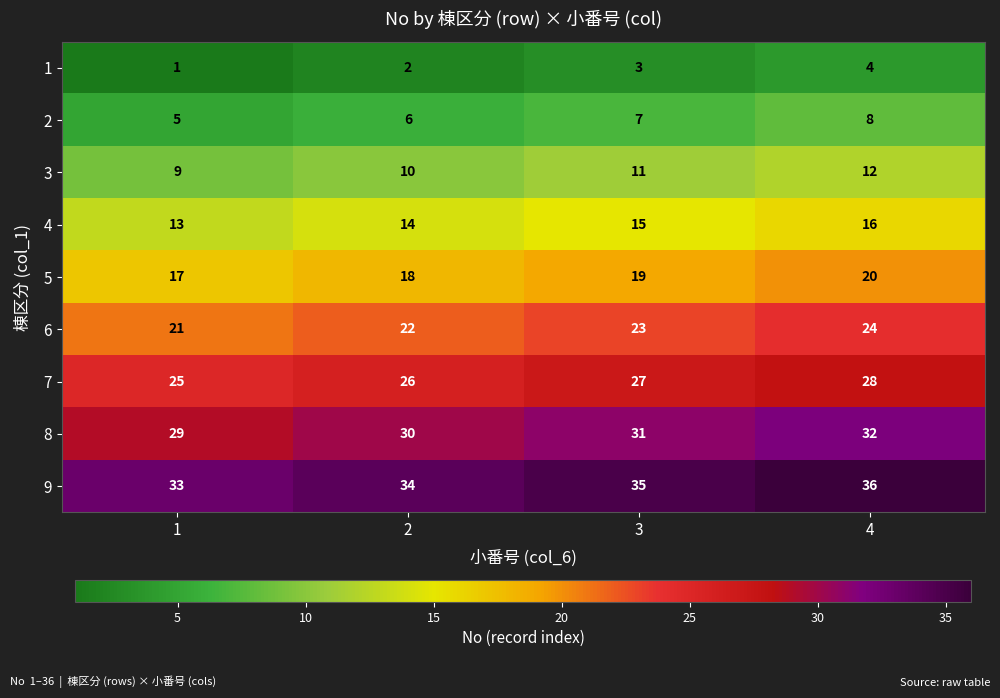

What is the difference between the maximum and minimum values in the 2 series?

3